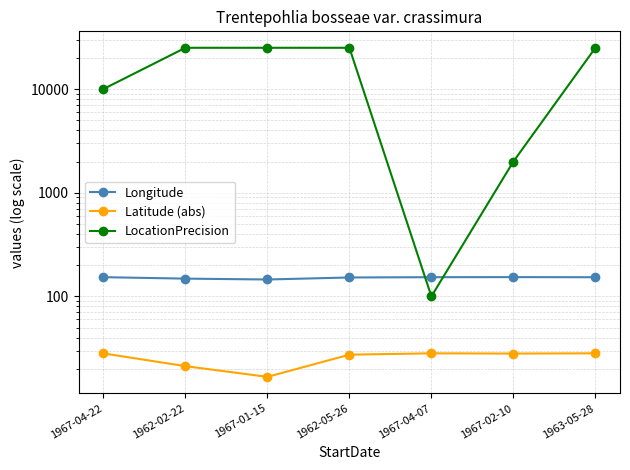

What is the value of the LocationPrecision point at the 2nd from the left?

25000.0